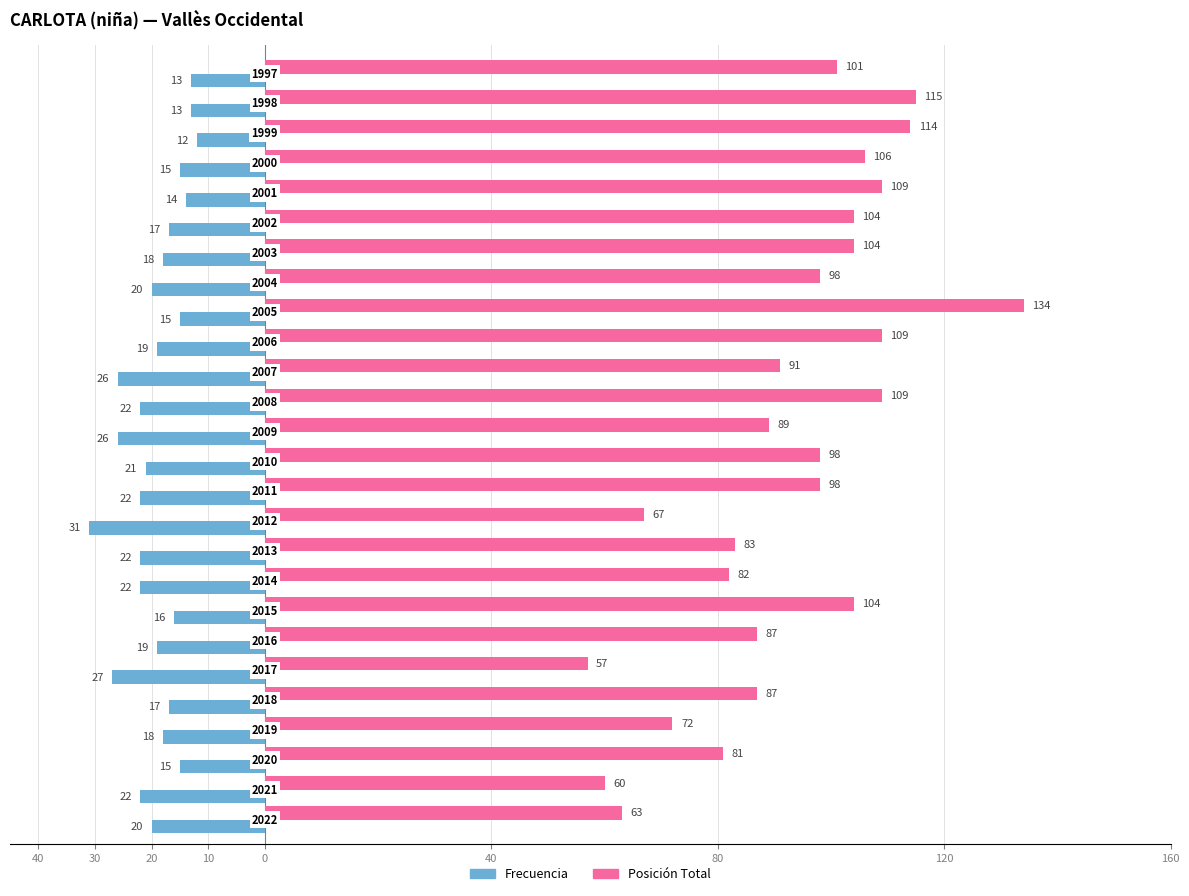

At how many categories does at least one series exceed 93?

14